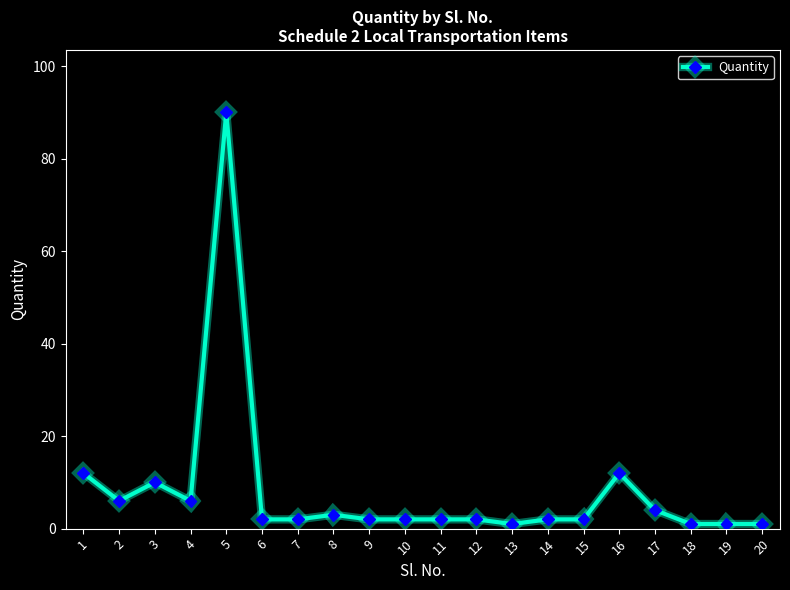

True or false: the data has more than 2 interior local peaks.

True